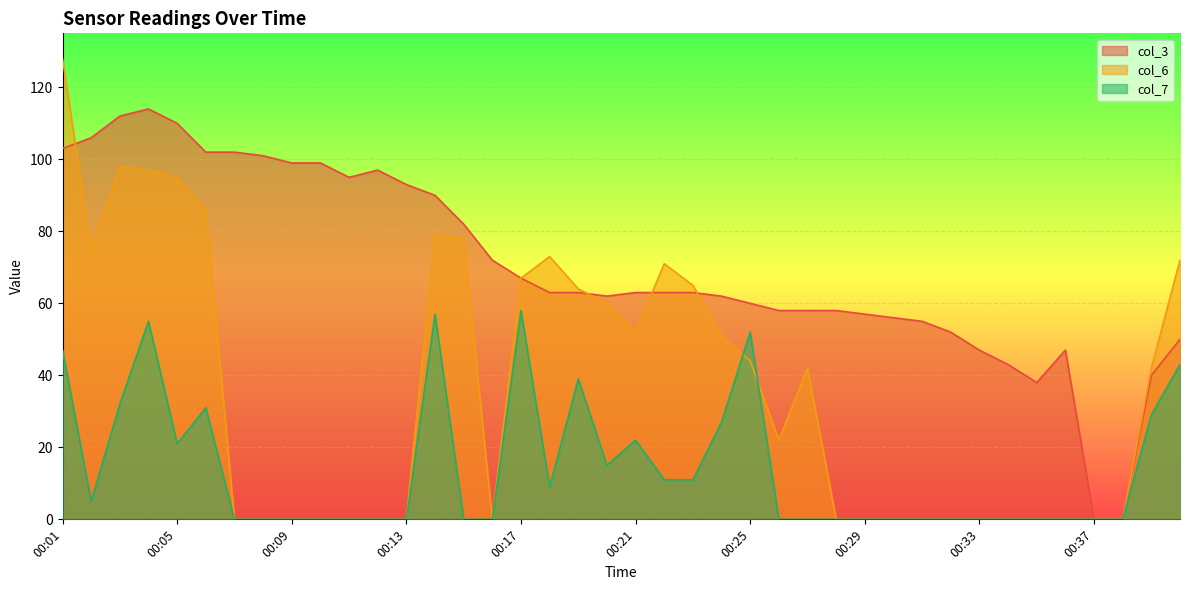

At which category is the sum across all series the highest?

00:01